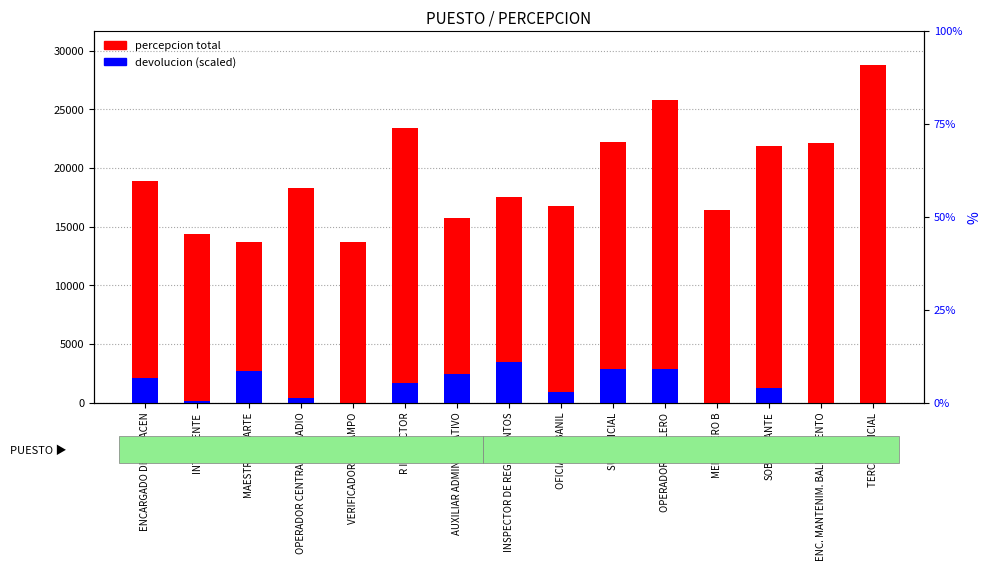

What are all the series names shown in the legend?

percepcion total, devolucion (scaled)